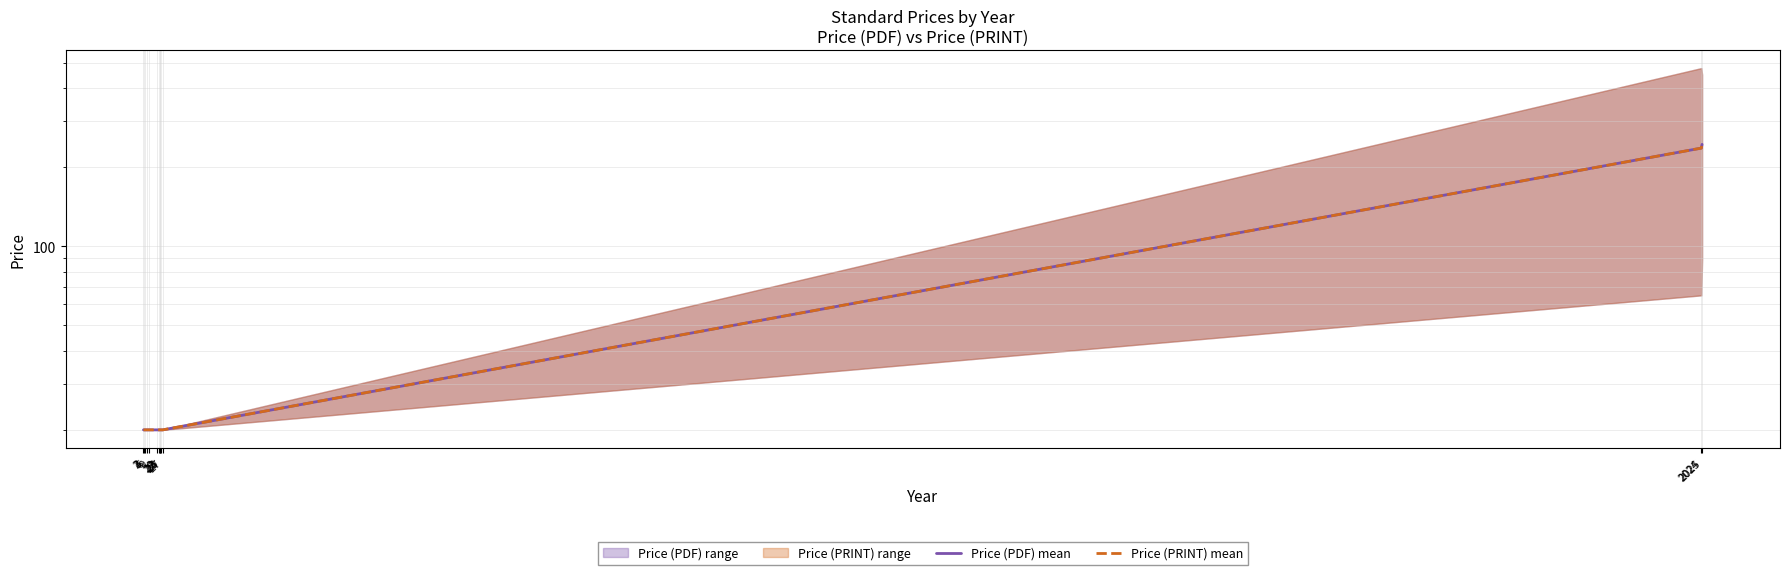

True or false: Price (PRINT) mean and Price (PDF) mean intersect in this chart.

False